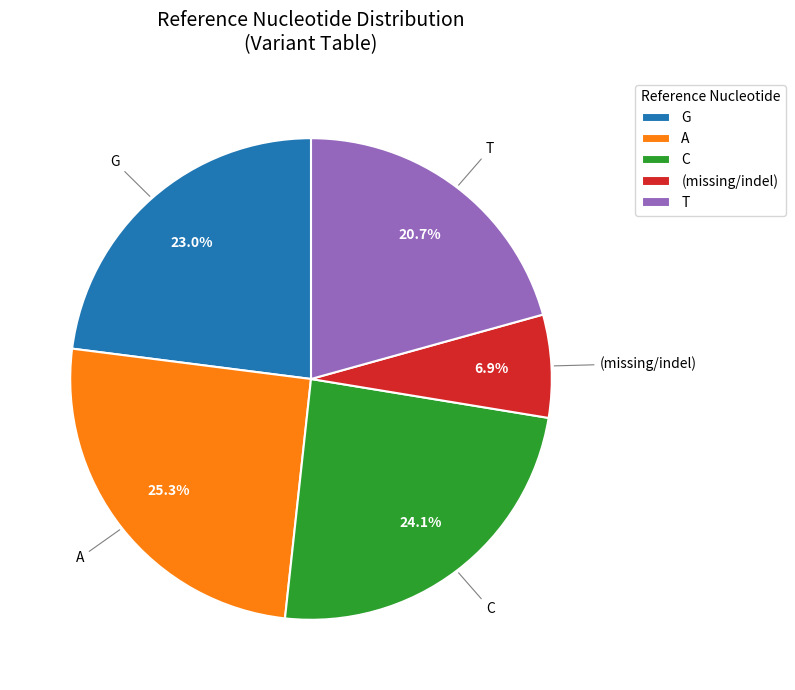

Rank the categories by value from lowest to highest.

(missing/indel), T, G, C, A